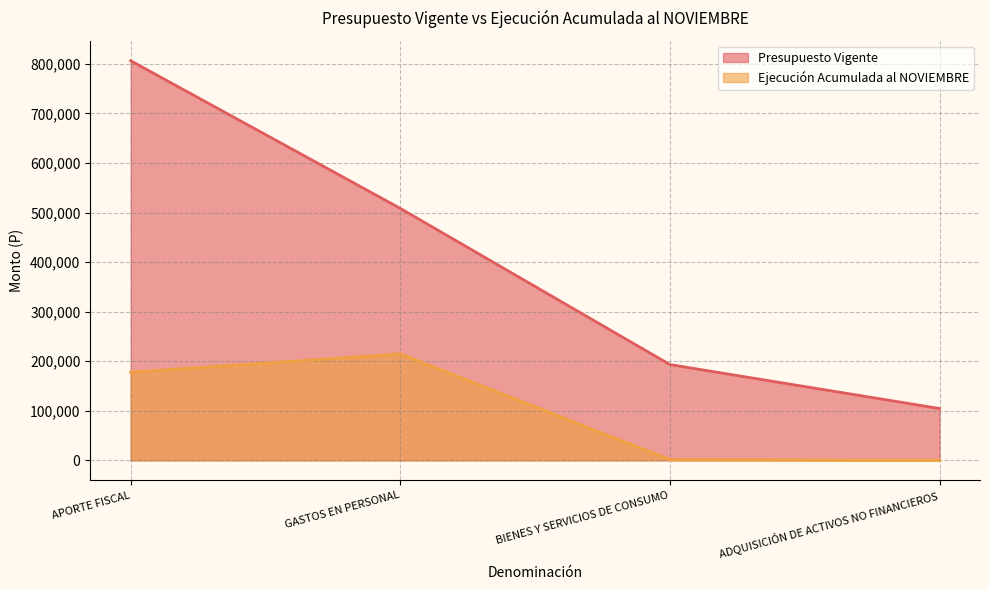

What is the value of the Presupuesto Vigente point at the 3rd from the left?

193258